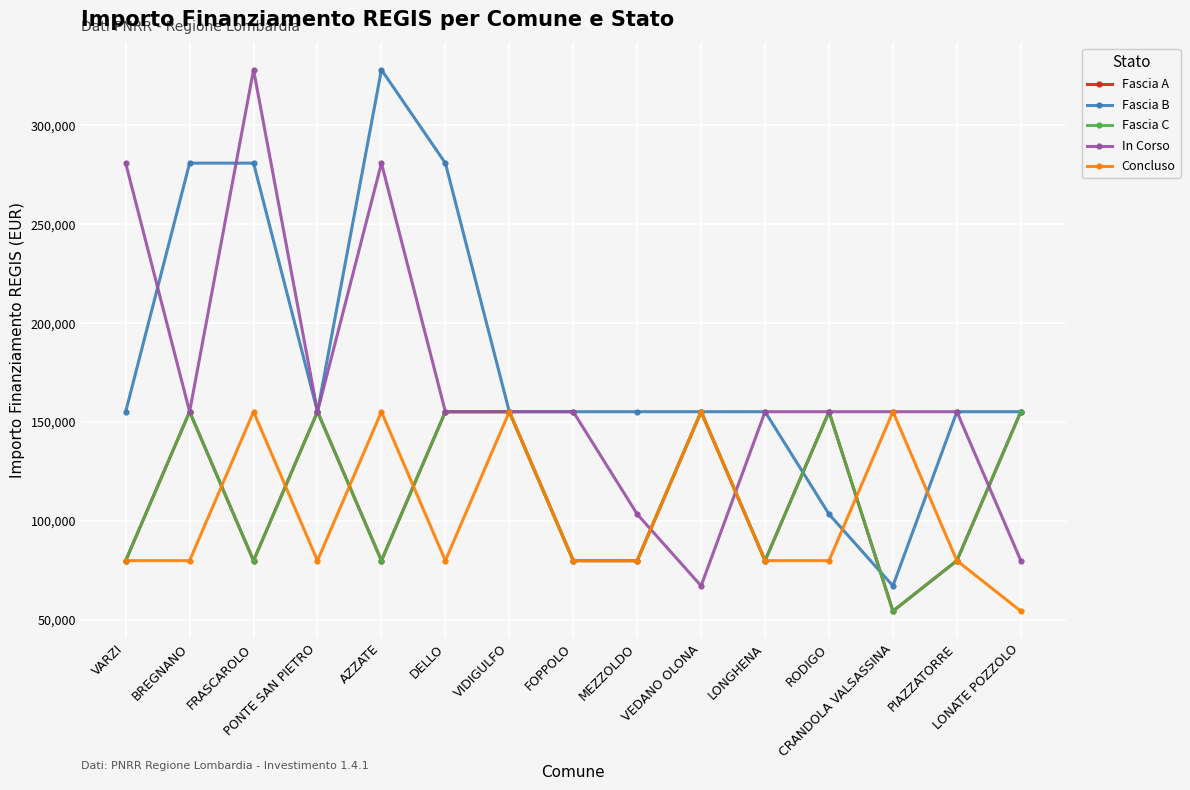

What is the sum of the Fascia C values at MEZZOLDO and FOPPOLO?

159844